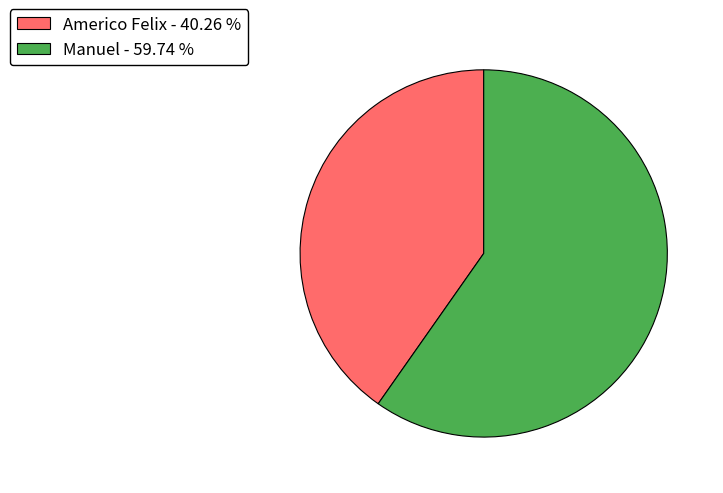

Which category has the biggest portion of the pie?

Manuel